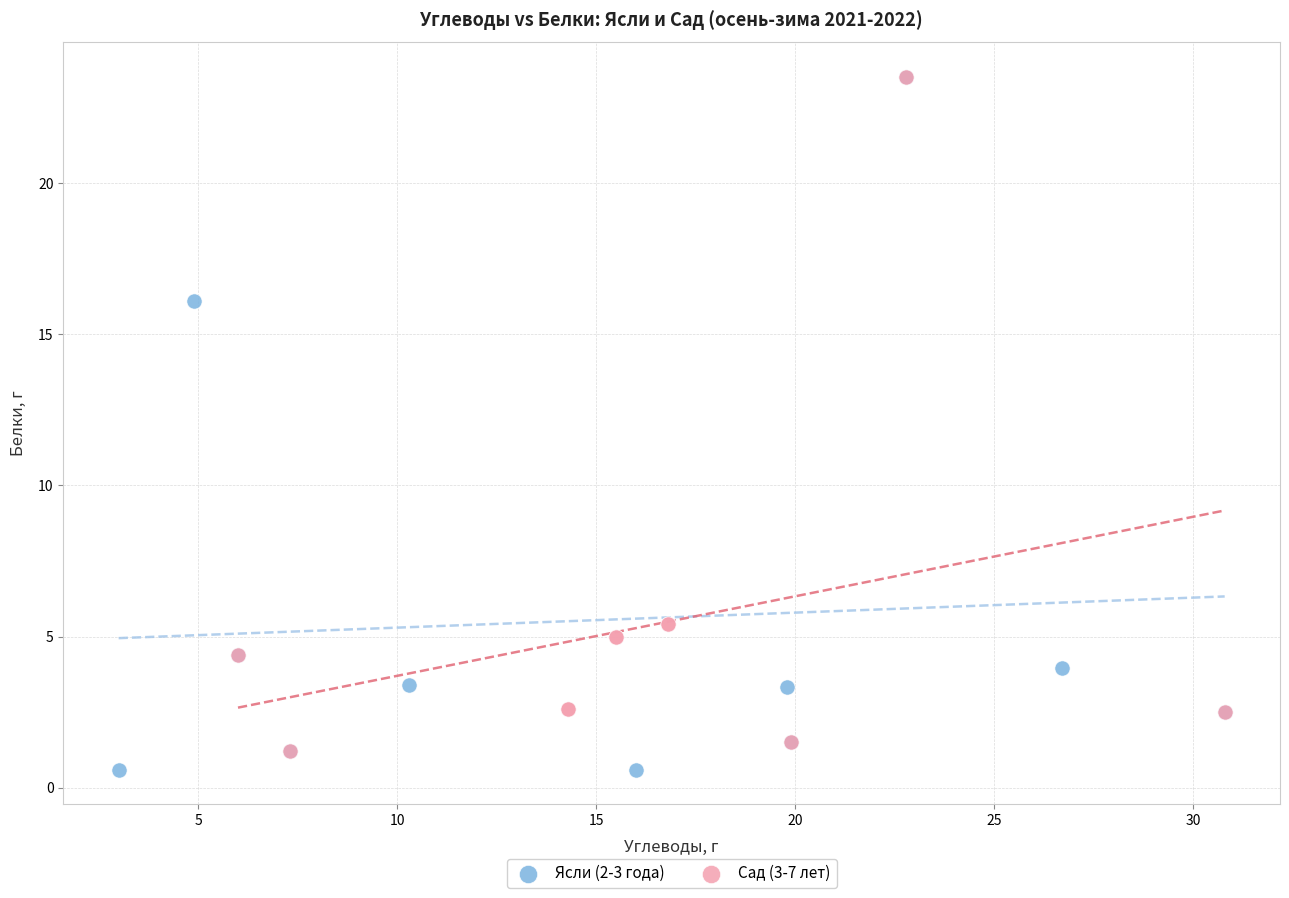

Which series has the largest Y range (max minus min)?

Ясли (2-3 года)